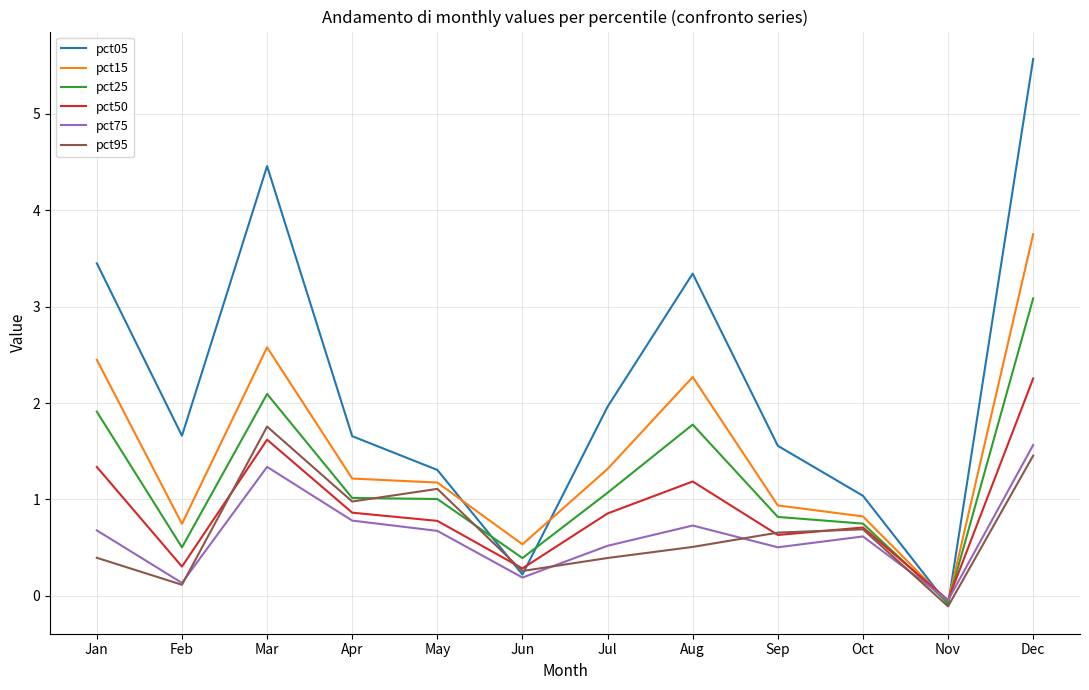

Read the pct25 value at Jan.

1.9